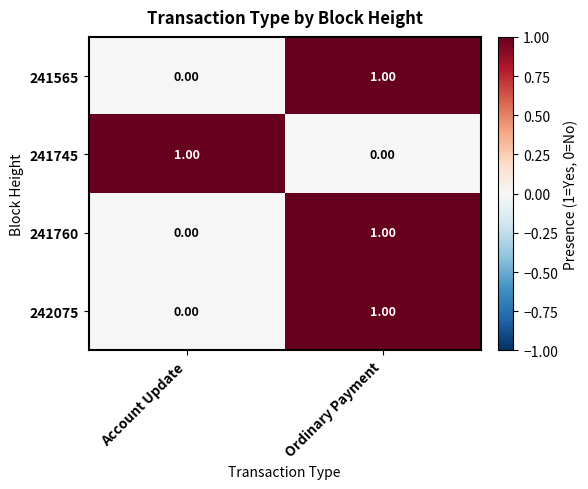

At which label does 241745 reach its peak?

Account Update